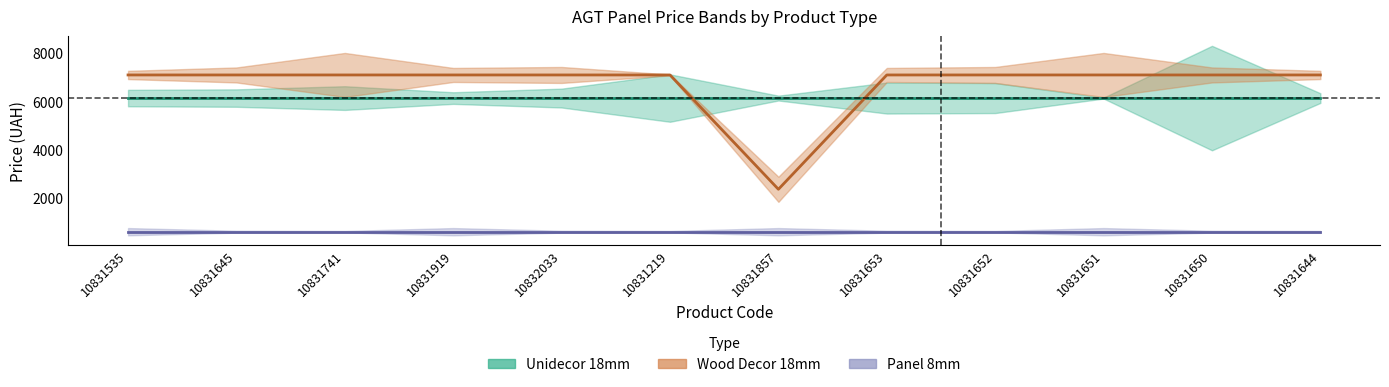

True or false: Panel8_Stock has more than 0 interior local peaks.

True